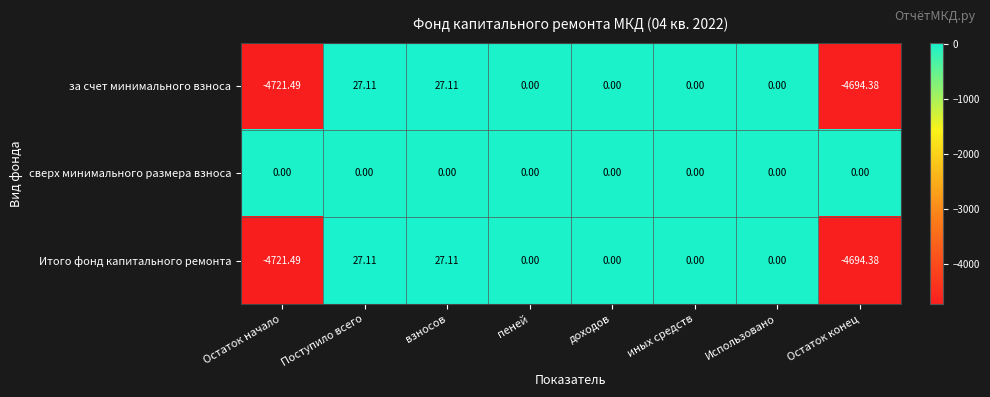

Where does the Итого фонд капитального ремонта series first go above 0?

Поступило всего